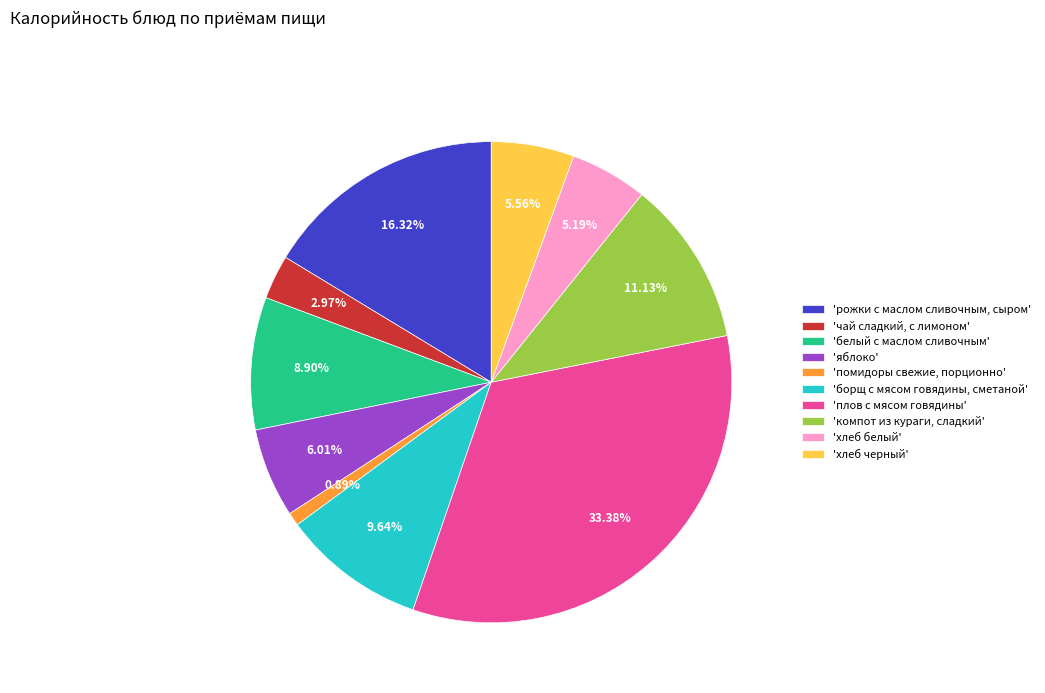

Is the sum of 'помидоры свежие, порционно' and 'белый с маслом сливочным' greater than half?

No